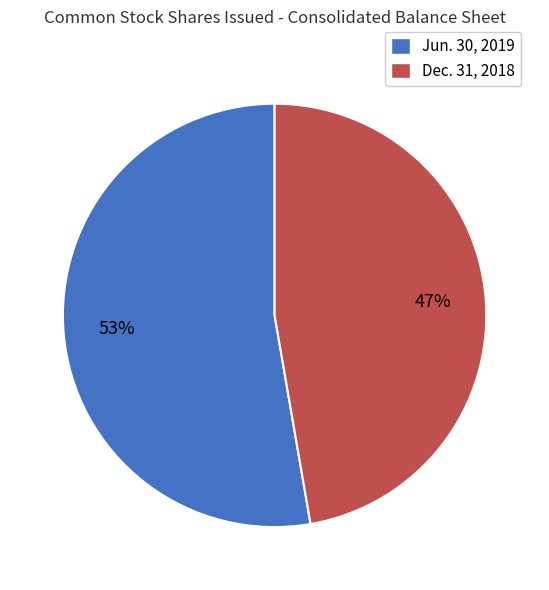

Does any single category account for the majority?

Yes